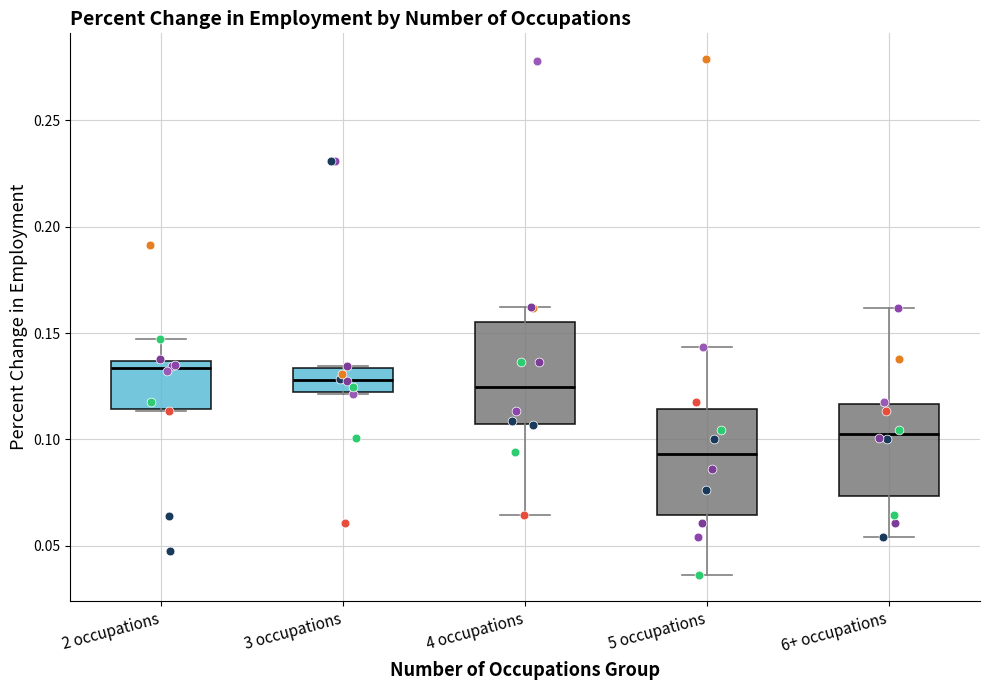

Reading left to right, transcribe this box plot: for each box, give where its median line is, the range the box spans, and where its two whiskers end, as read against the y-axis. The values are not printed on the chart, so give them approximately, as read against the axis.

2 occupations: median 0.135 (just below the box's upper edge), box 0.115 to 0.135, whiskers 0.115 to 0.145
3 occupations: median 0.130, box 0.120 to 0.135, whiskers 0.120 to 0.135
4 occupations: median 0.125, box 0.105 to 0.155, whiskers 0.065 to 0.160
5 occupations: median 0.095, box 0.065 to 0.115, whiskers 0.035 to 0.145
6+ occupations: median 0.105, box 0.075 to 0.115, whiskers 0.055 to 0.160